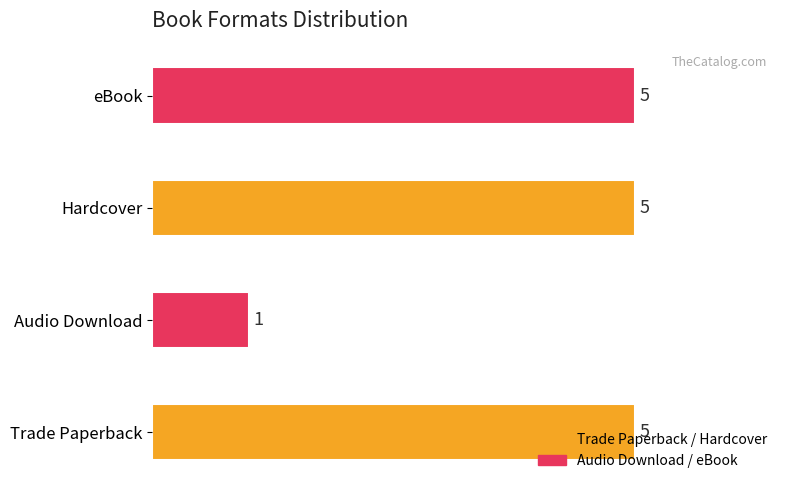

What is the average value?

4